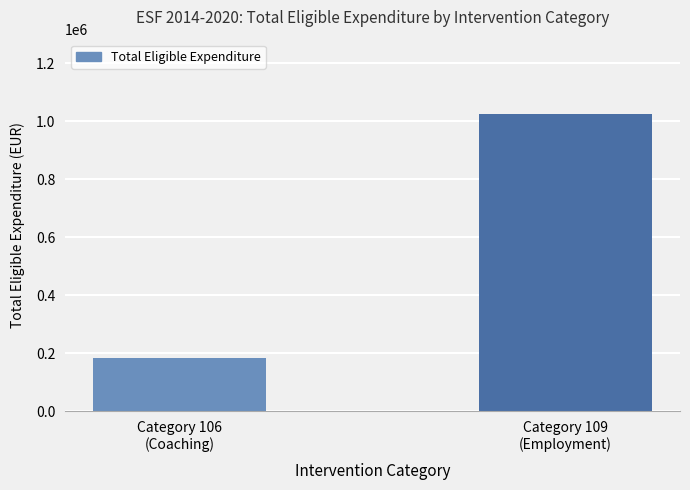

What is the change in value from Category 106
(Coaching) to Category 109
(Employment)?

+843322